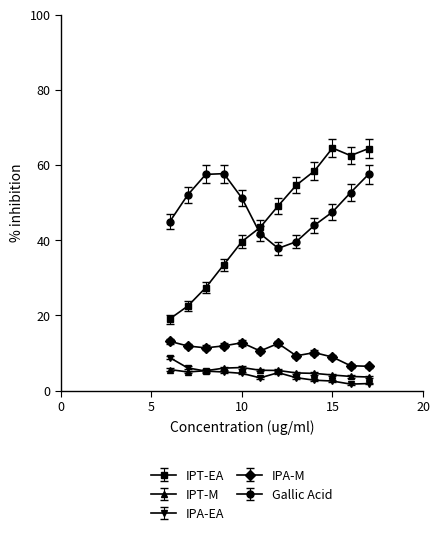

Which series has the largest range (max minus min)?

IPT-EA